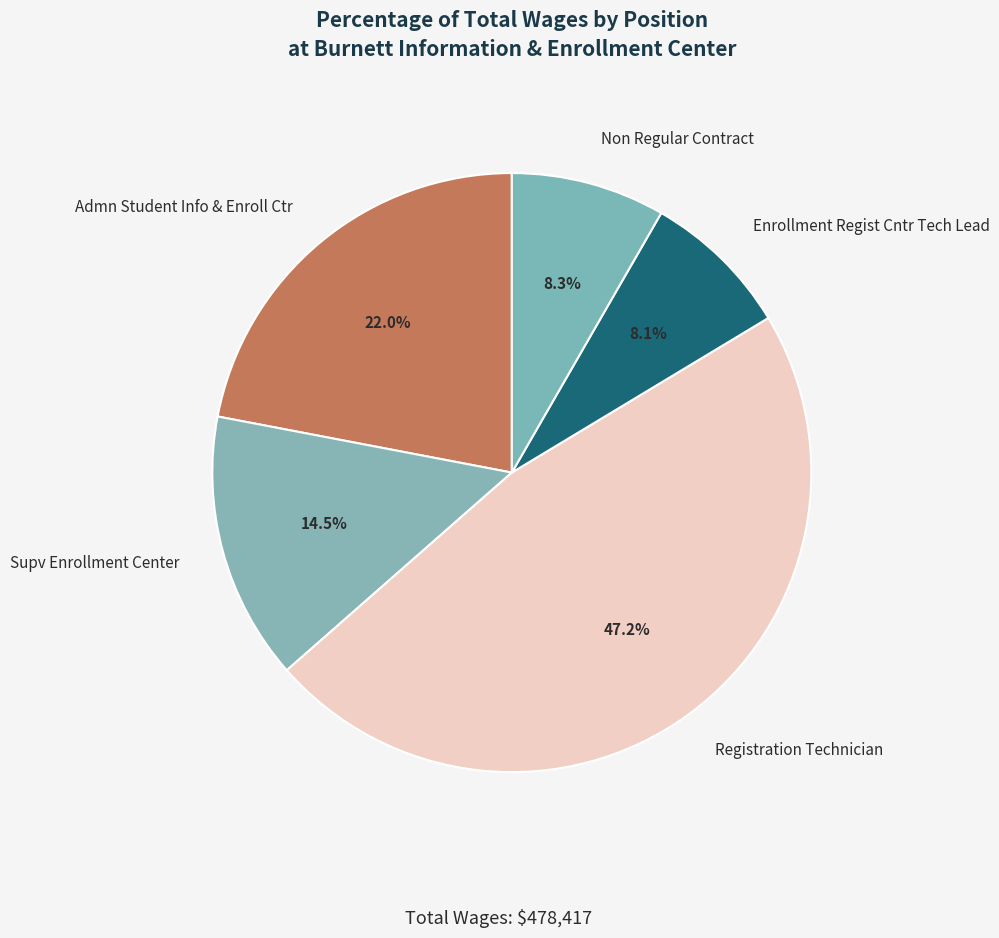

Count the number of slices in the pie.

5